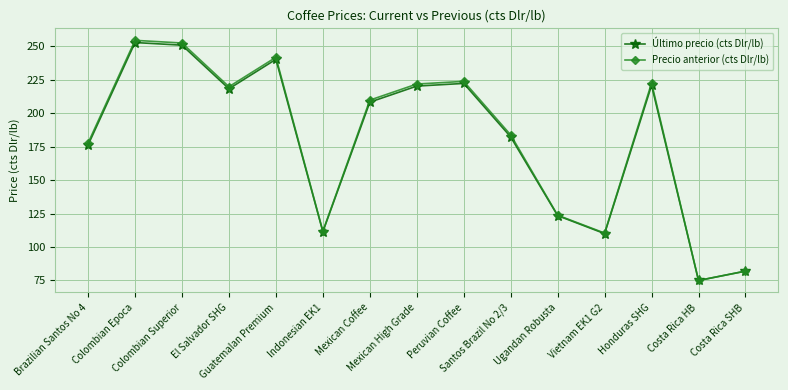

What is the highest value of the Último precio (cts Dlr/lb) series?

252.8